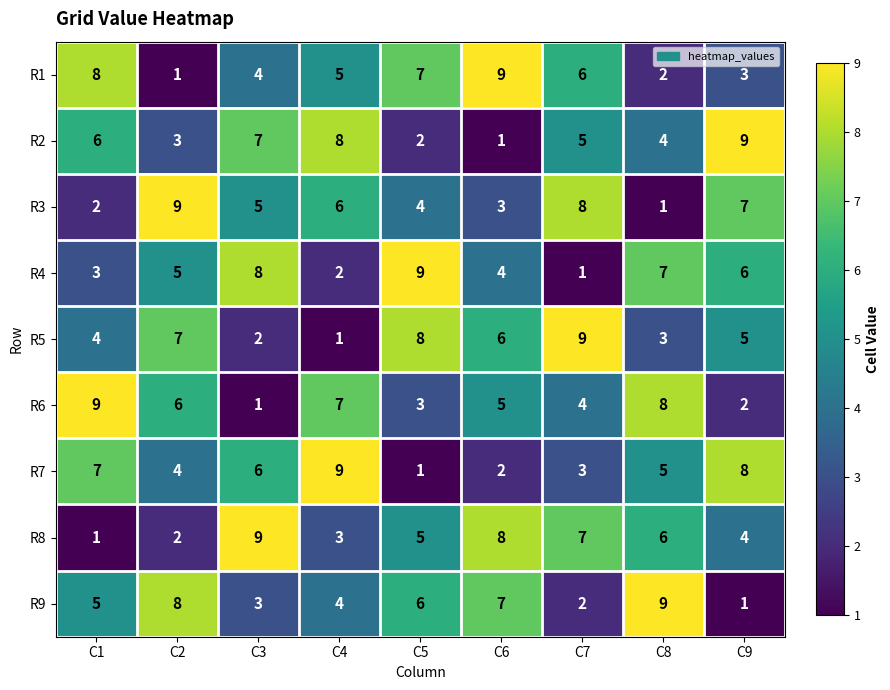

At how many categories does at least one series exceed 2?

9